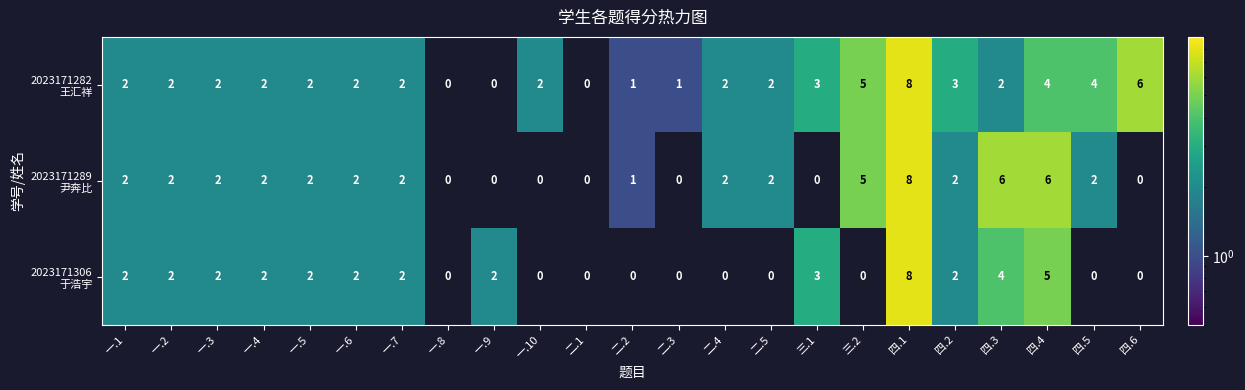

Which label corresponds to the largest value in the chart?

四.1